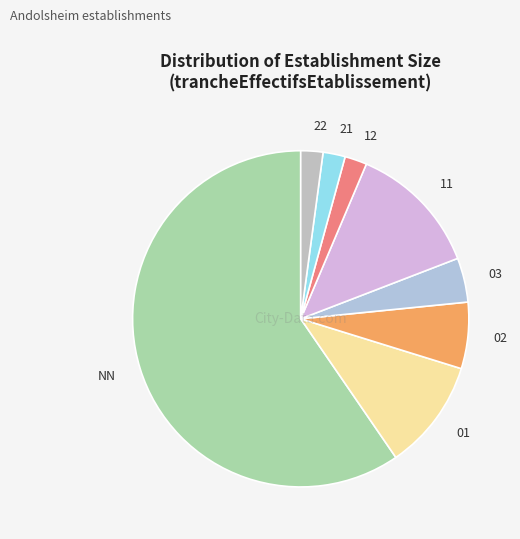

What is the largest slice in the pie chart?

NN